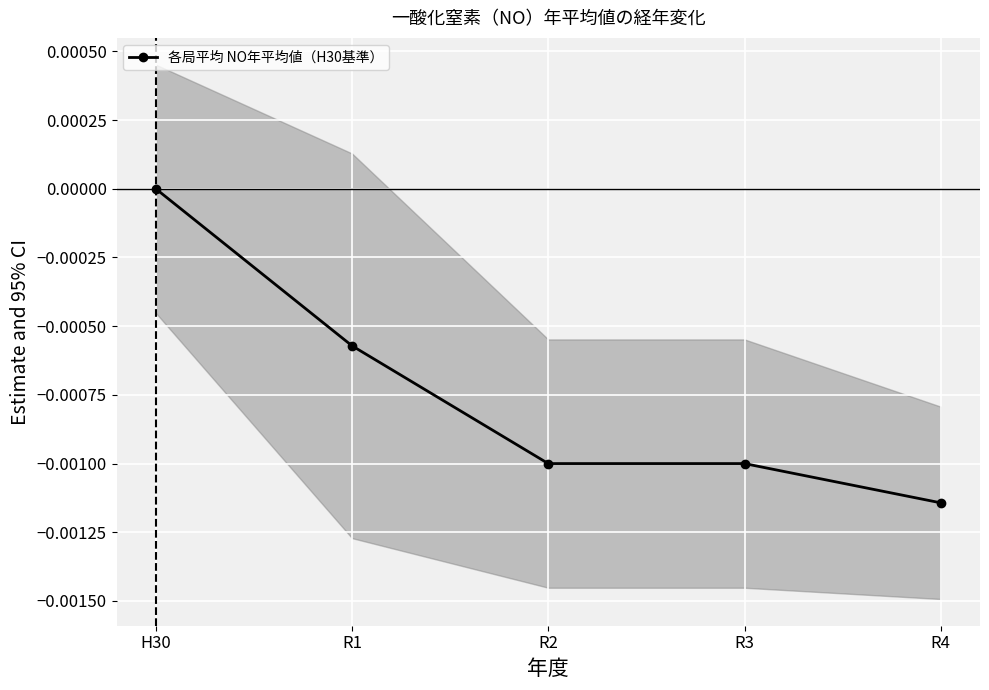

At which label is the value closest to 0?

H30